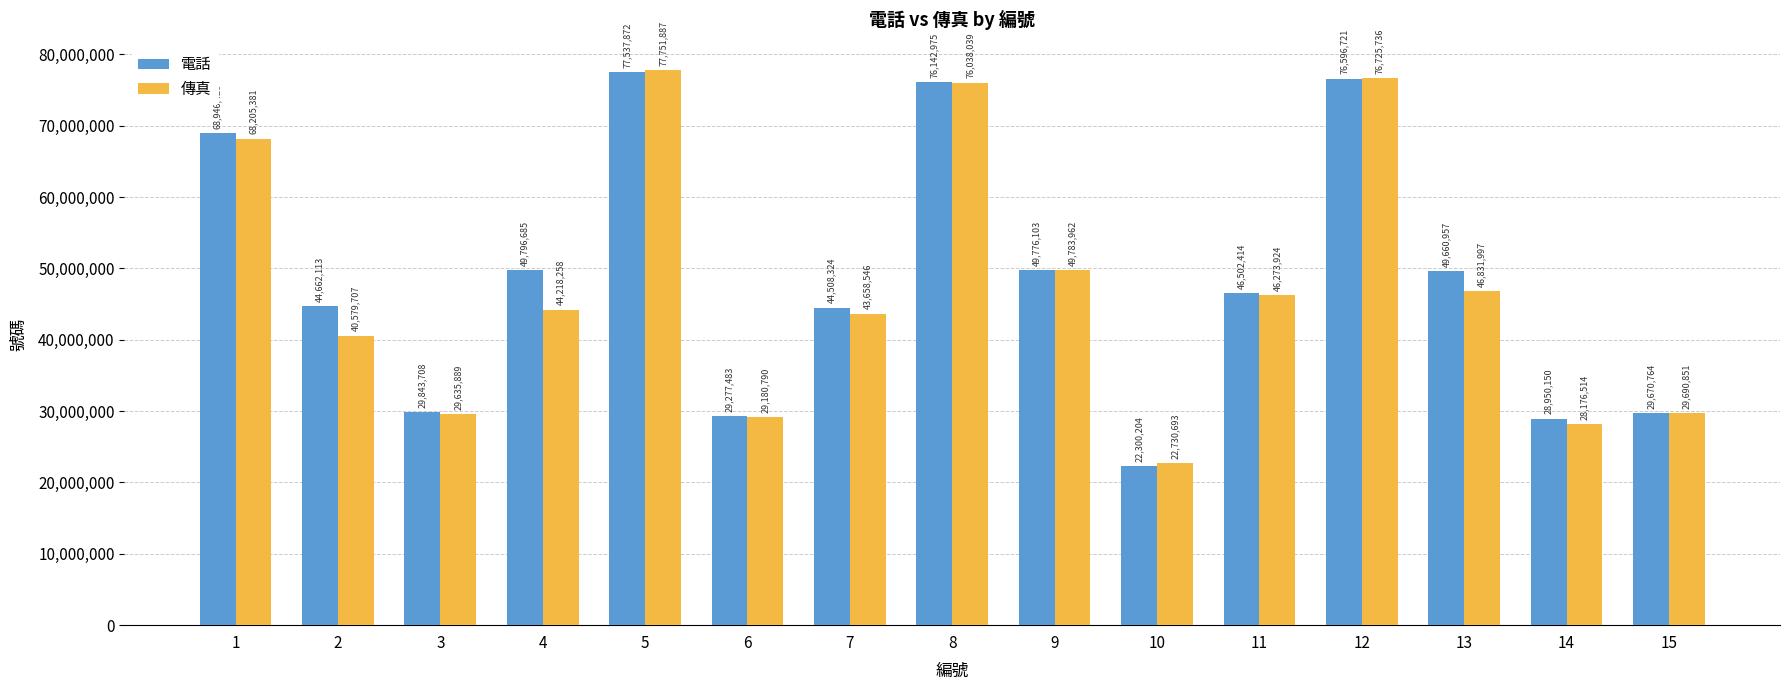

How many distinct data groups are displayed?

2